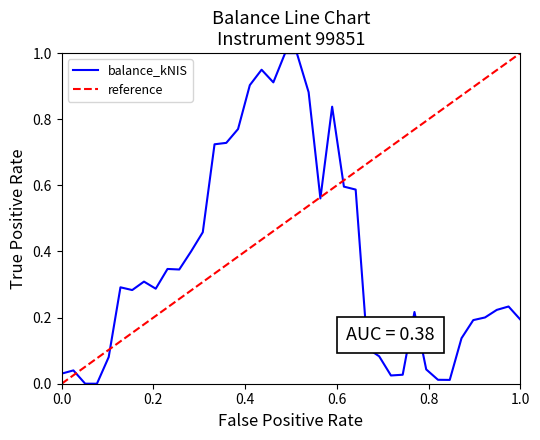

Does the chart display data point markers on the line(s)?

No